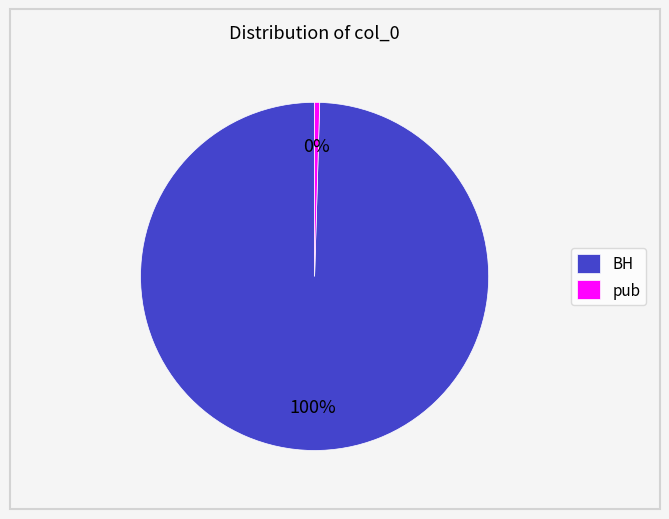

Is it true that BH is 100% of the pie?

True